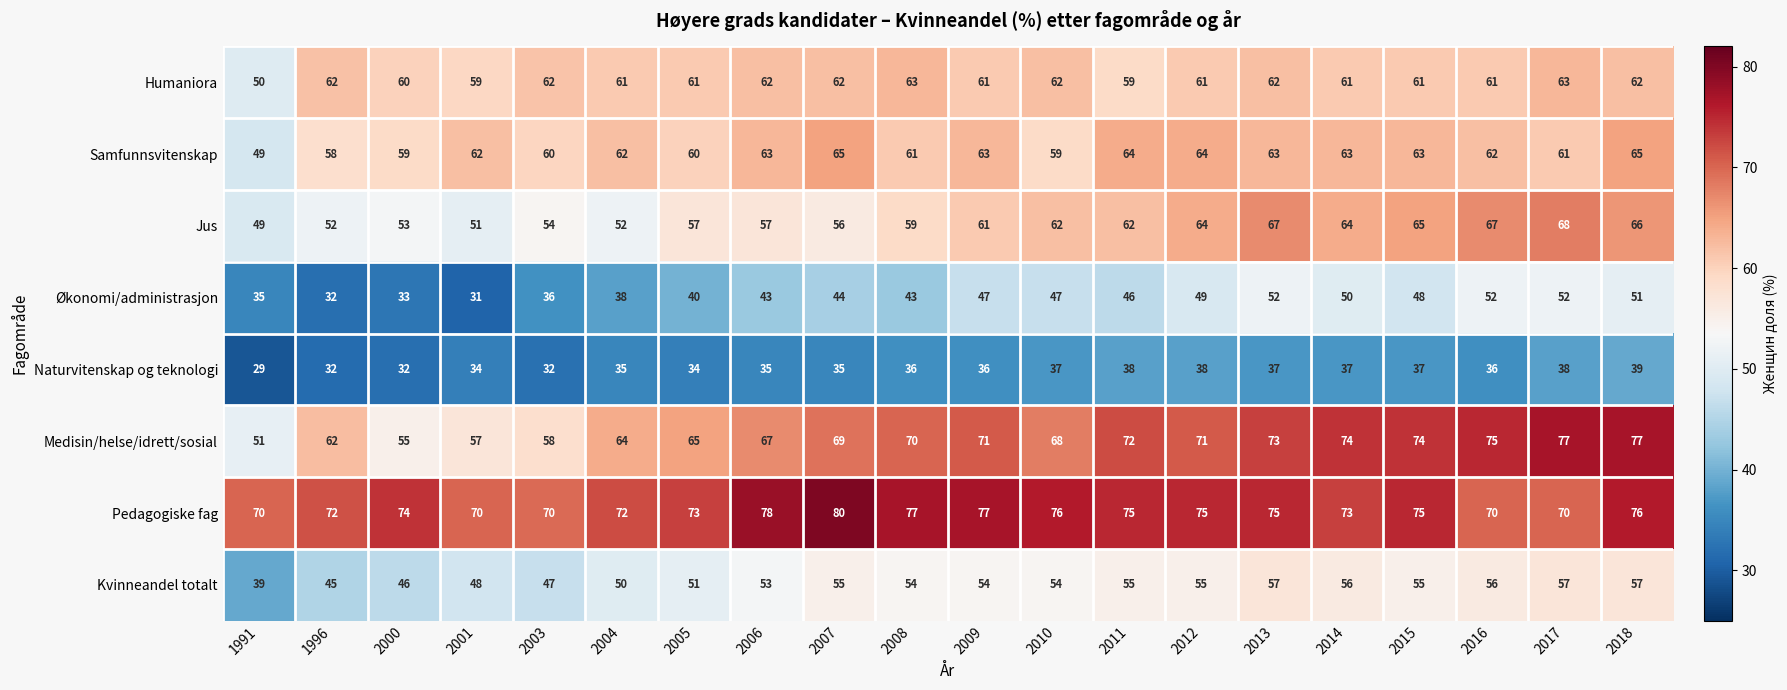

Is the value of Naturvitenskap og teknologi at 2012 greater than the value of Økonomi/administrasjon at 2000?

Yes